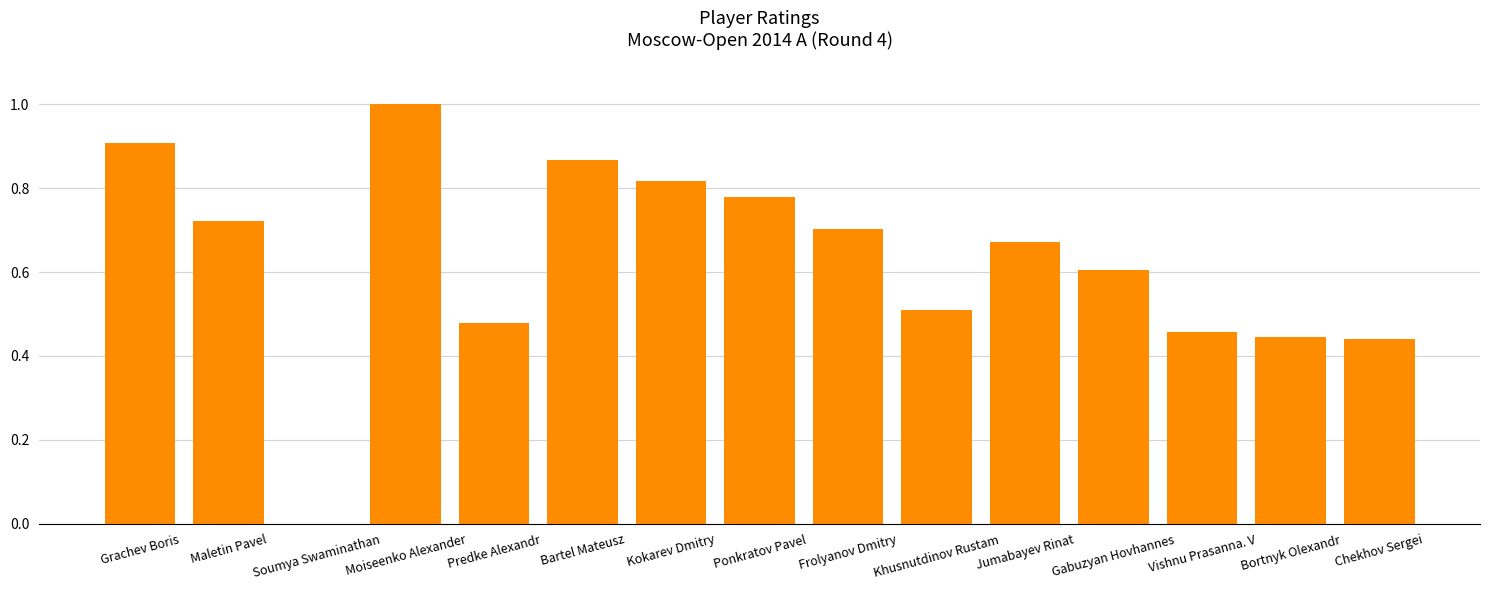

Between Soumya Swaminathan and Ponkratov Pavel, which is larger?

Ponkratov Pavel